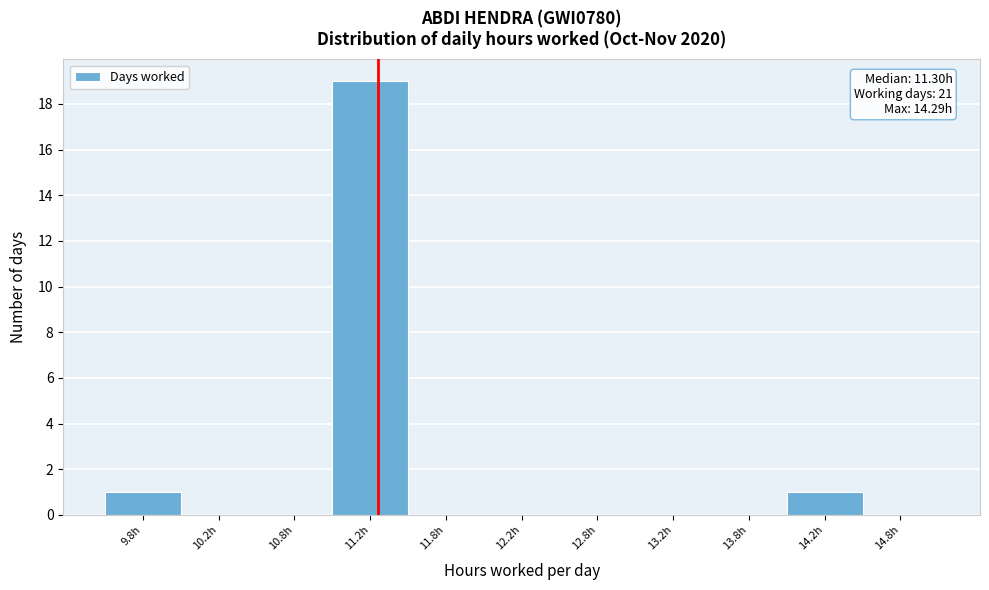

Over which range of the x-axis is the bar tallest?

11.0 to 11.5